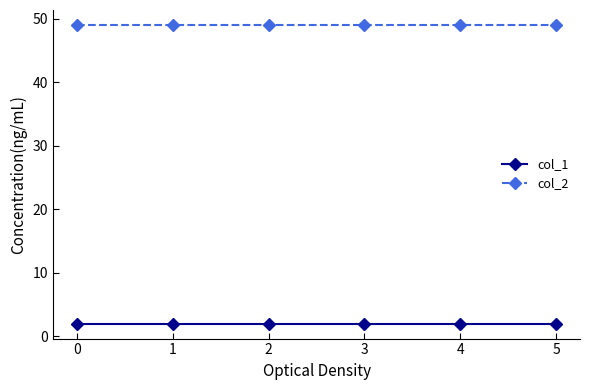

True or false: col_1 and col_2 intersect in this chart.

False